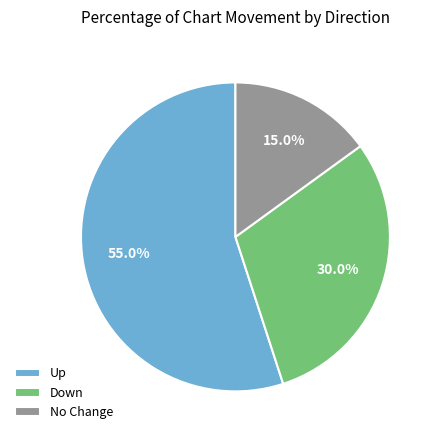

Combined, what portion of the pie is Down and No Change?

45.0%